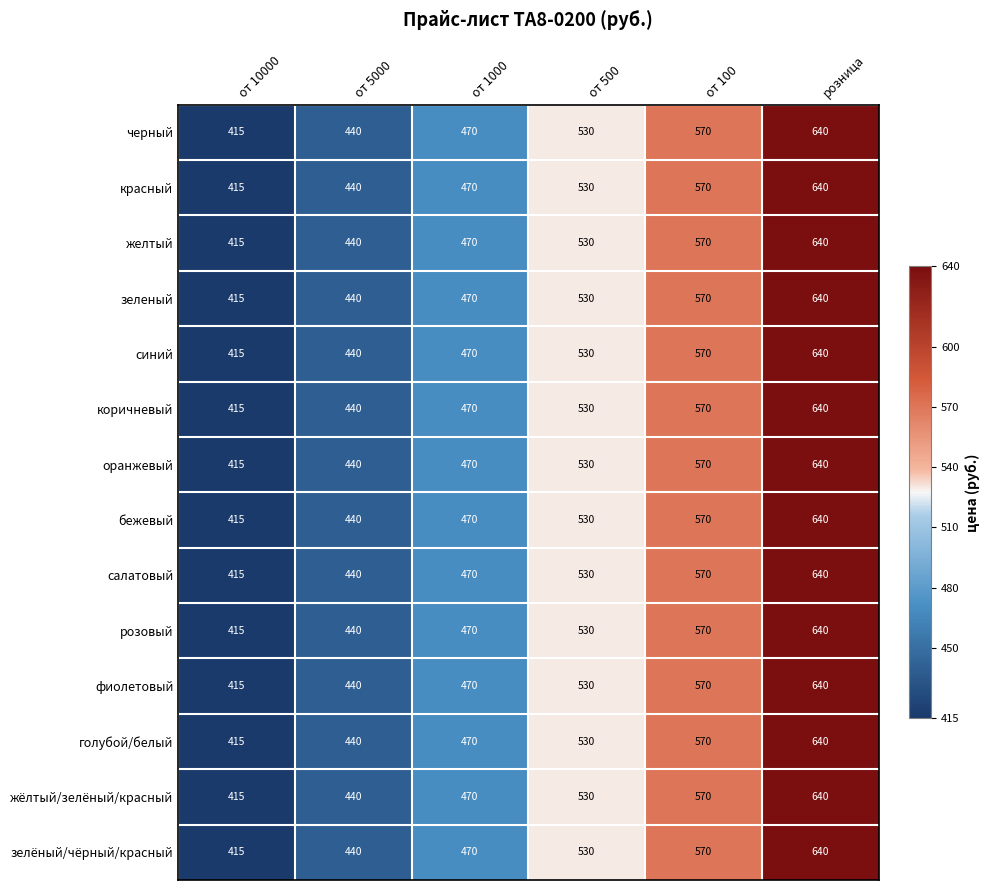

What is the total value across all series at от 100?

7980